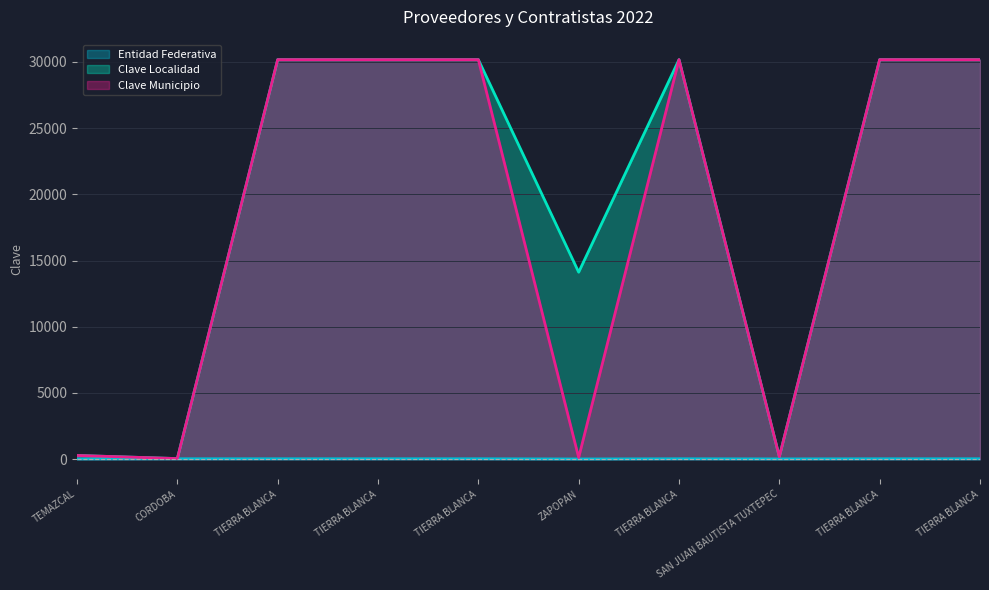

The Clave Municipio series shows 278 at TEMAZCAL. True or false?

True